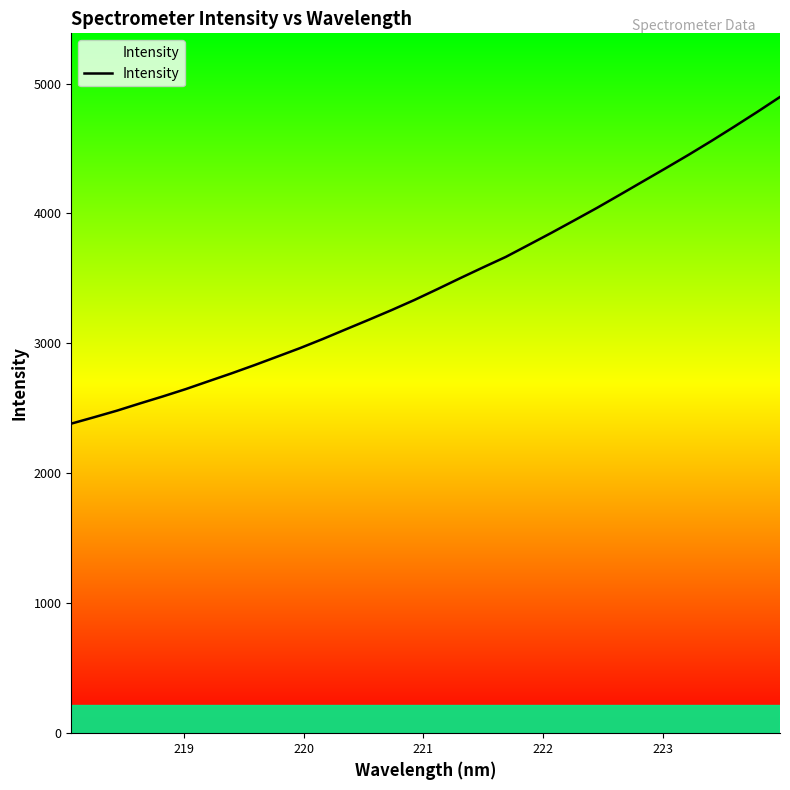

What is the greatest value displayed?

4896.6